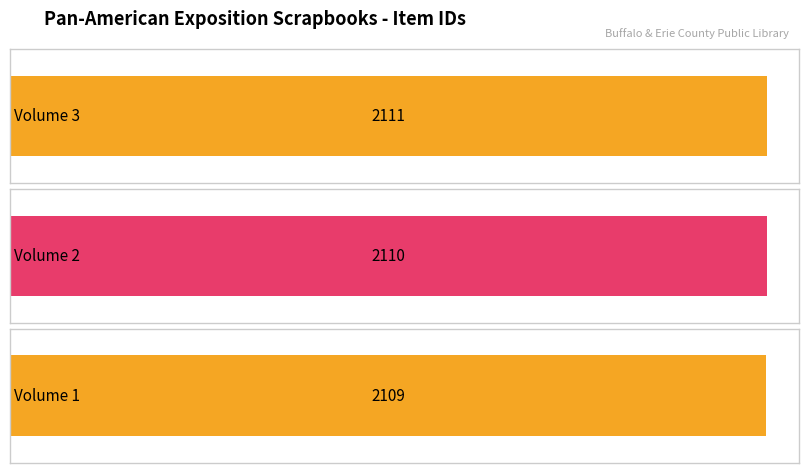

Which label corresponds to the largest value in the chart?

Volume 3